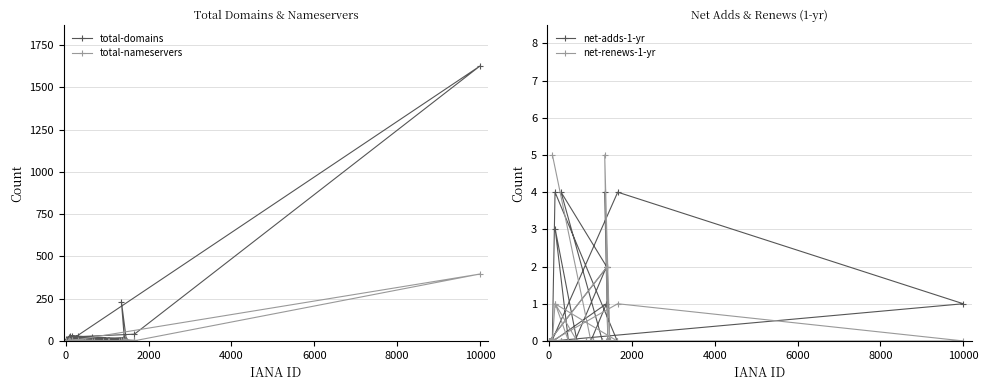

How many interior local peaks does the total-nameservers series have?

6